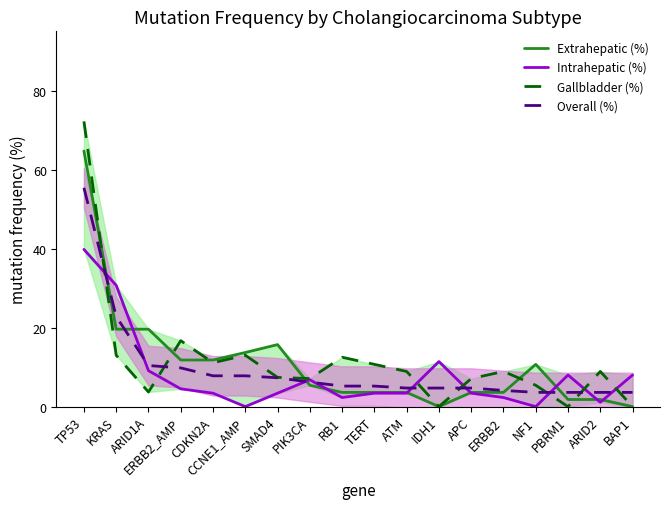

True or false: Overall (%) has more than 0 points higher than both neighbors.

False